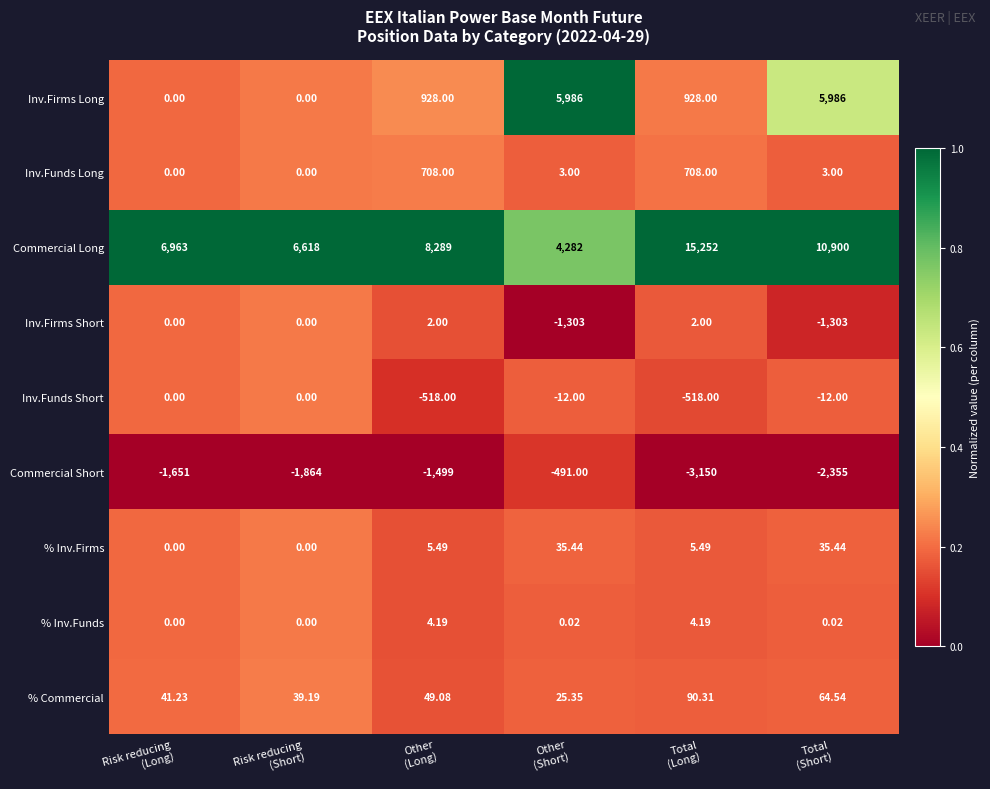

At how many categories does at least one series exceed 0?

6